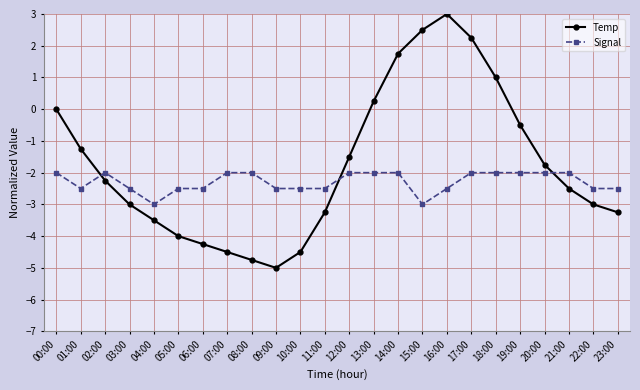

What is the label of the 10th point from the right?

14:00